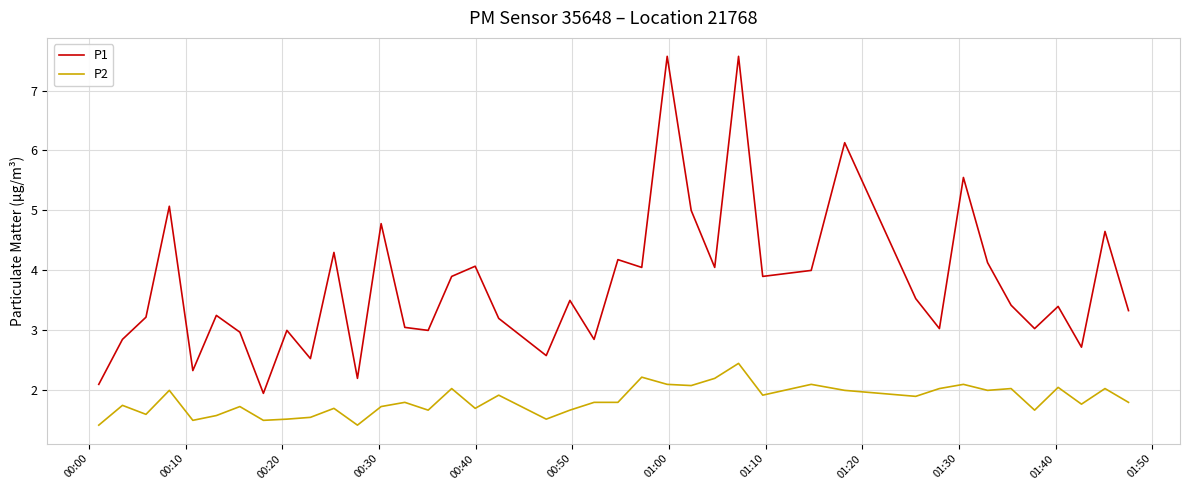

What is the greatest value displayed?

7.6